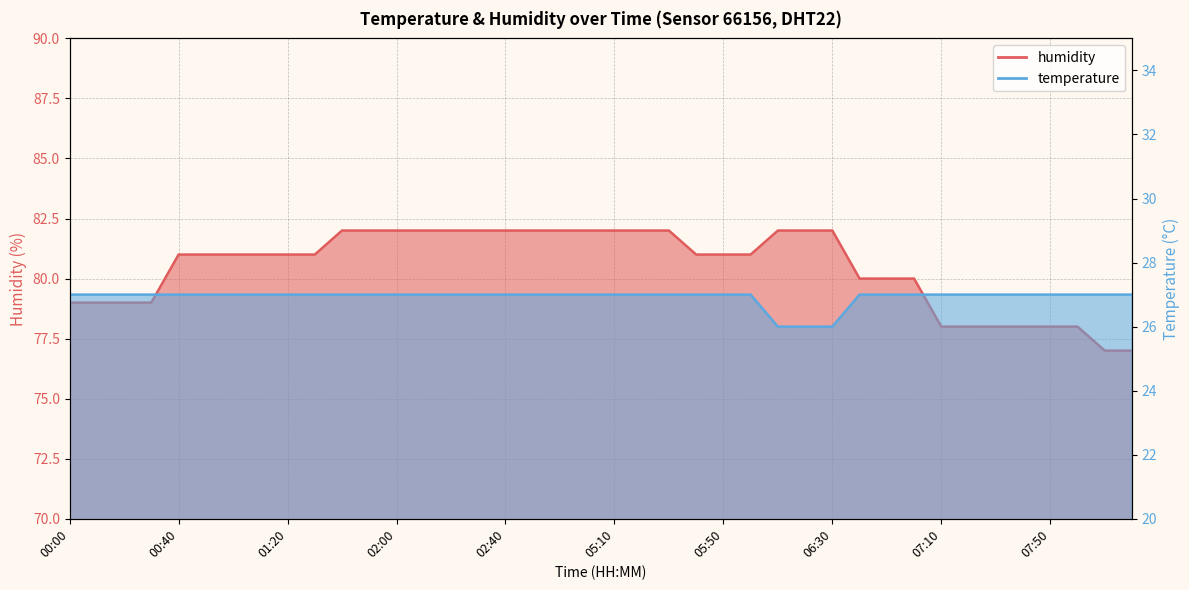

True or false: humidity and temperature intersect in this chart.

False